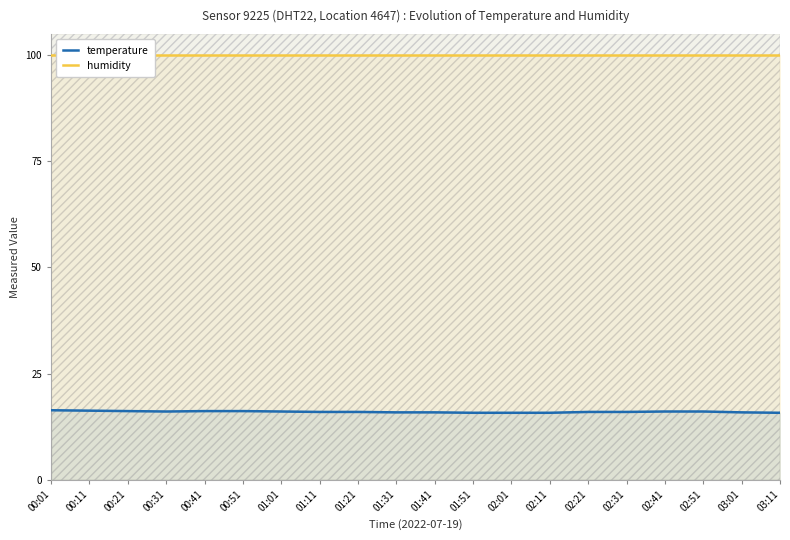

Rank the series by their maximum value, from lowest to highest.

temperature, humidity